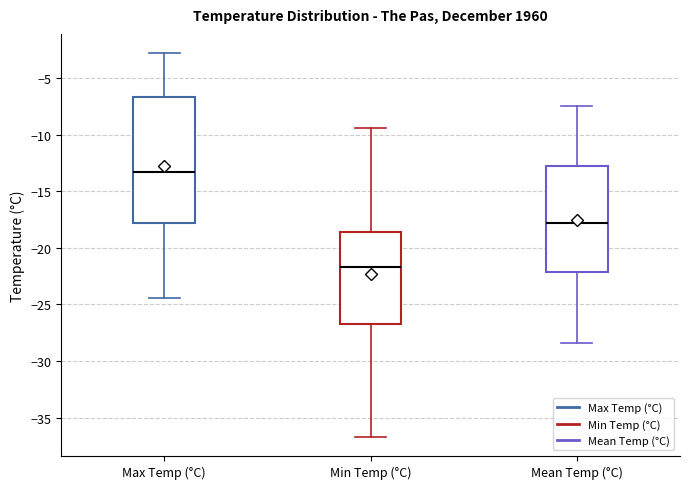

Which box has the lowest median line?

Min Temp (°C)